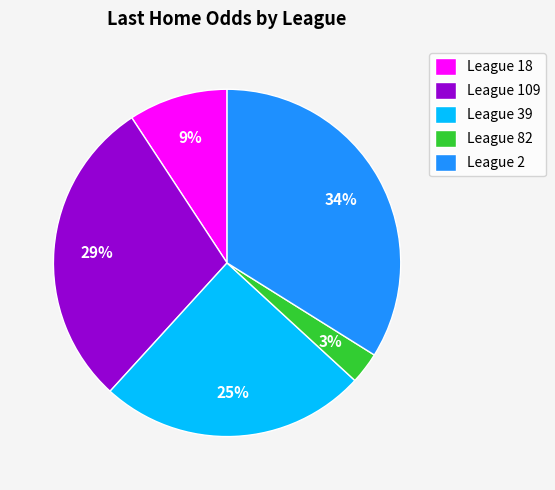

To the nearest percent, what percentage of the pie is League 39?

25%